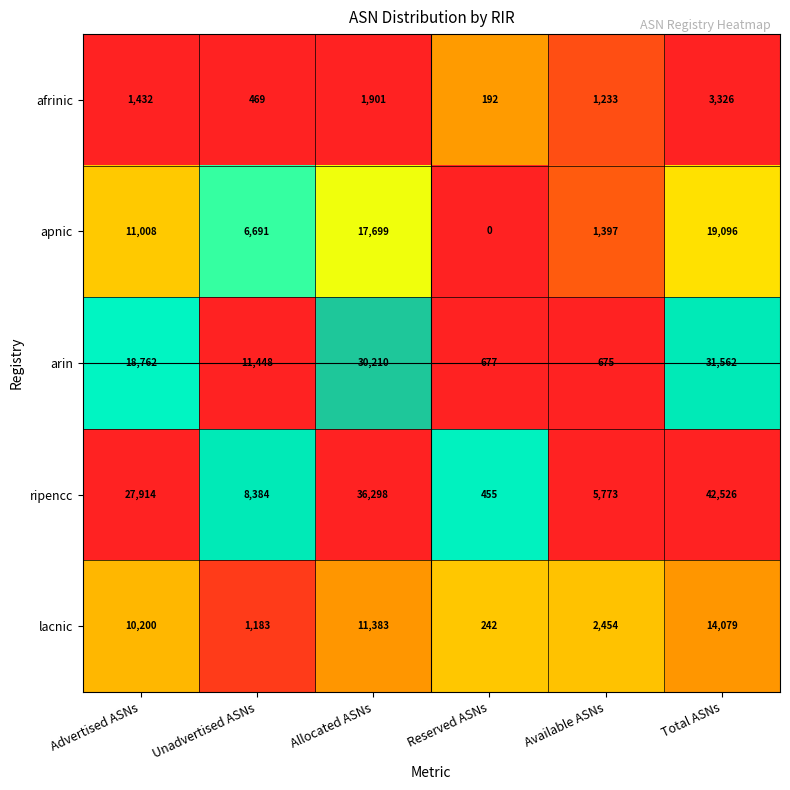

Rank the series by their maximum value, from lowest to highest.

afrinic, lacnic, apnic, arin, ripencc